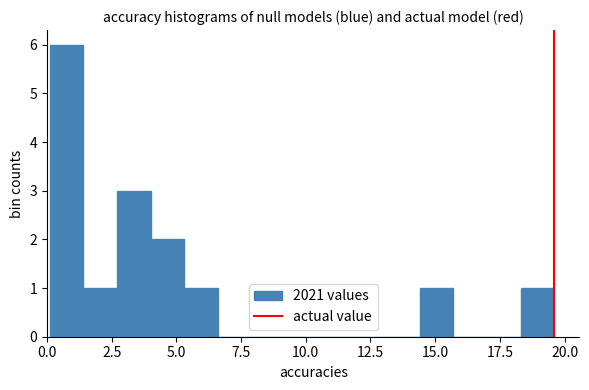

Read against the x-axis, roughly where is the centre of the tallest bar?

1.0